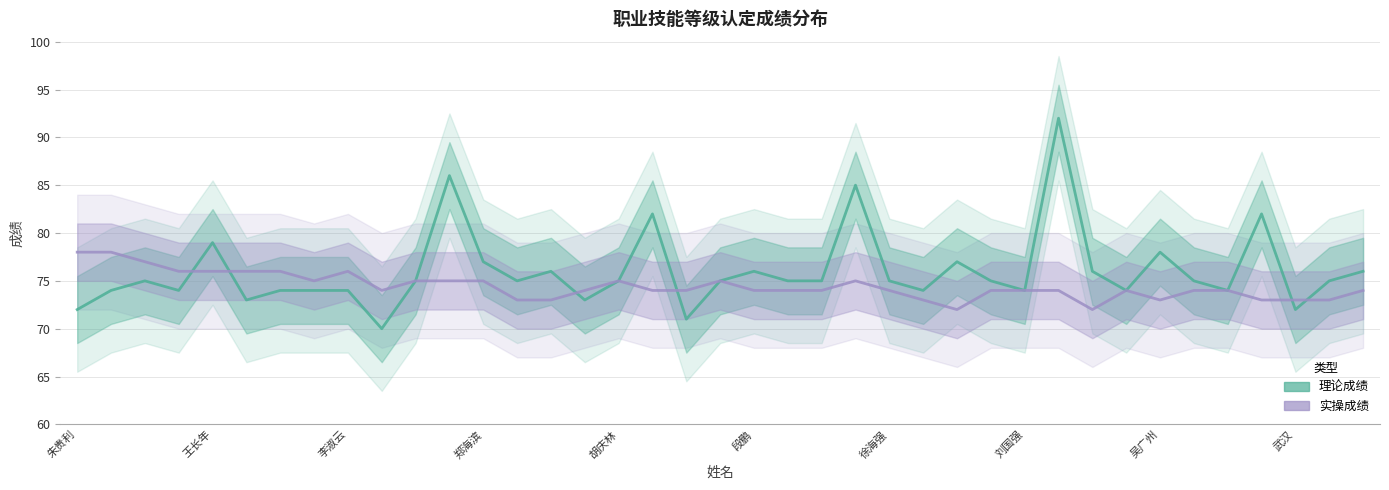

In 实操成绩, how many points are higher than both neighbors (excluding endpoints)?

5